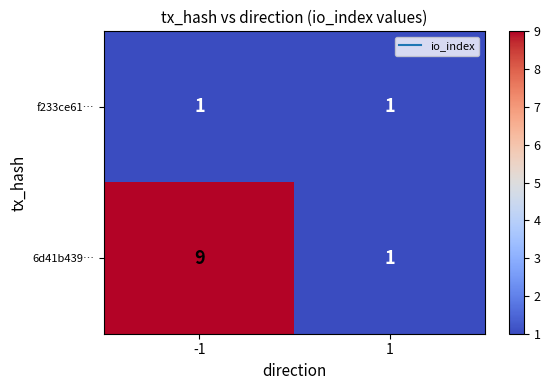

The f233ce61… series shows 1 at 1. True or false?

True